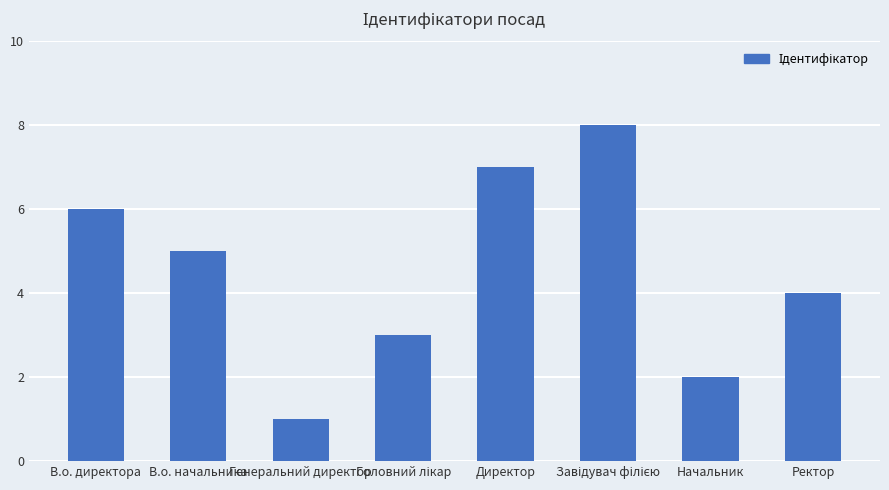

What is the change in value from В.о. начальника to Генеральний директор?

-4